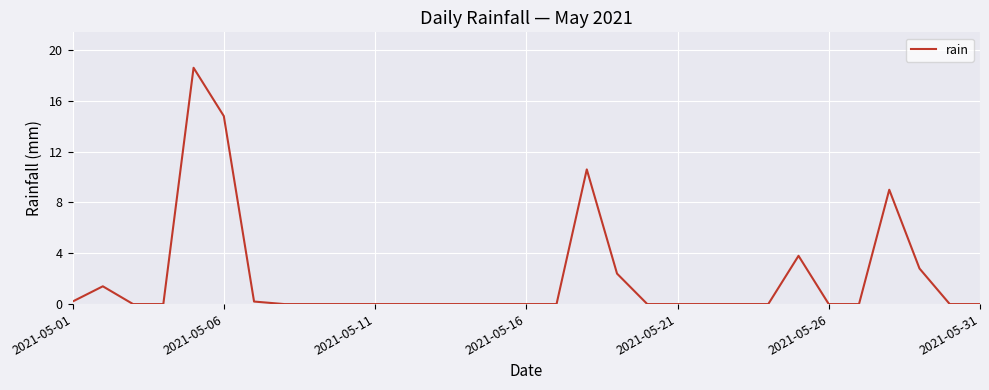

What is the maximum value shown in the chart?

18.6